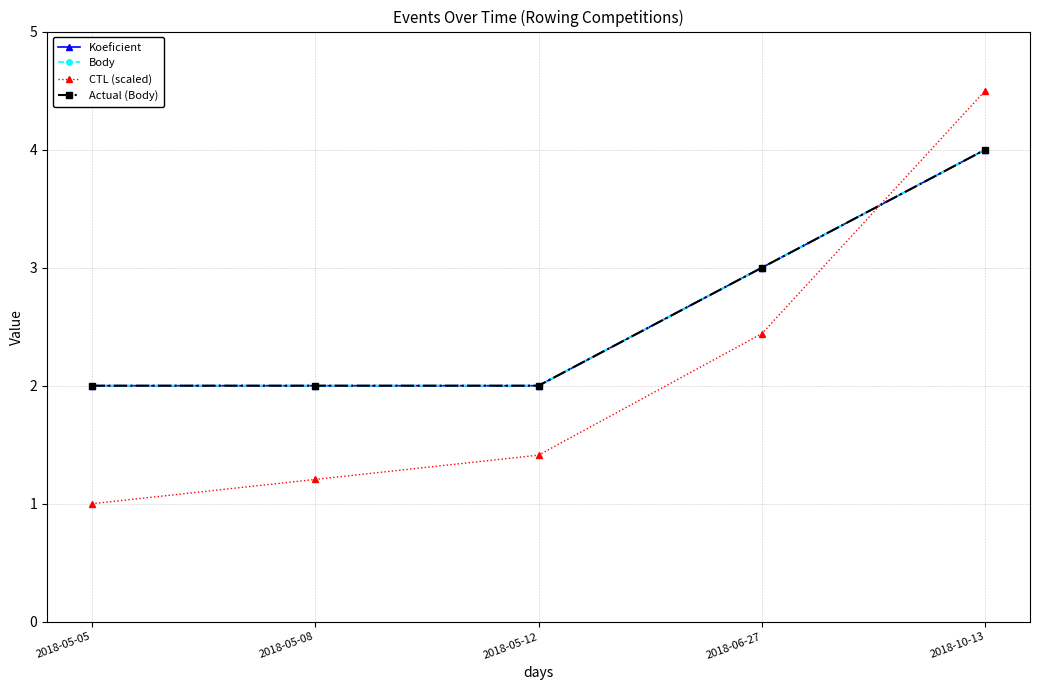

Is this an area chart (filled region under the line)?

No